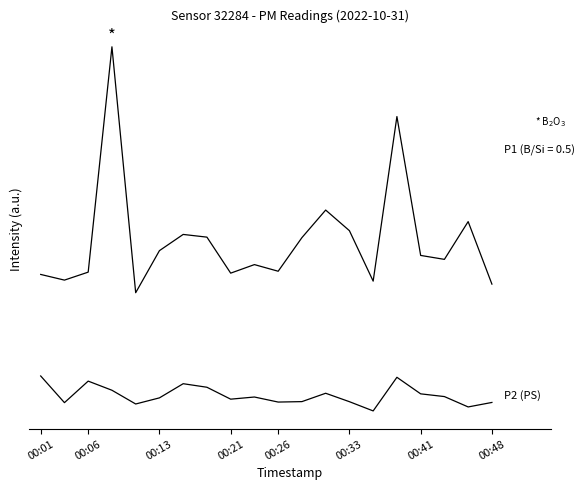

Does the chart have visible grid lines?

No